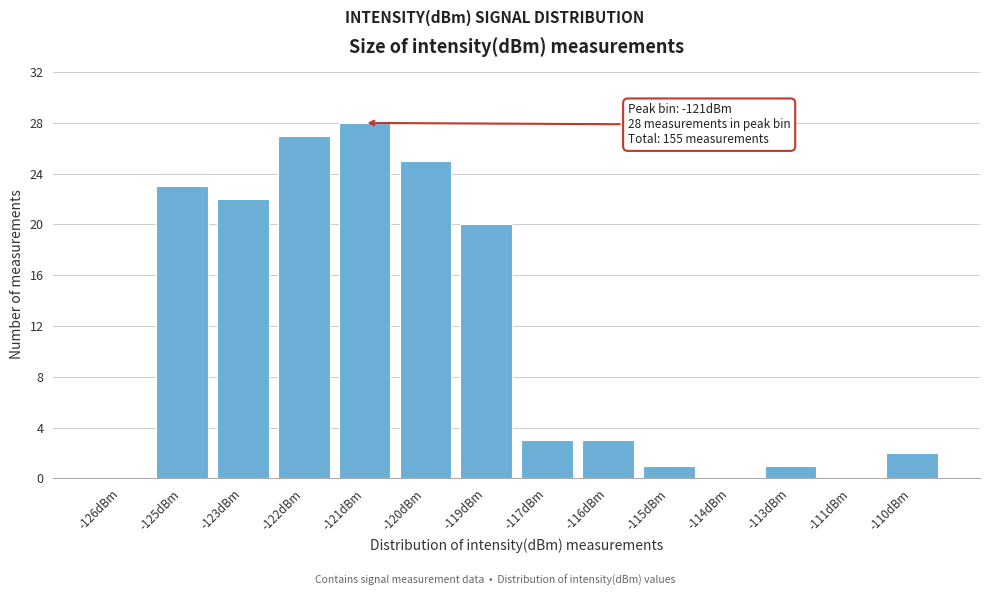

Reading left to right, list all the values displayed in this chart.

-126dBm=0	-125dBm=23	-123dBm=22	-122dBm=27	-121dBm=28	-120dBm=25	-119dBm=20	-117dBm=3	-116dBm=3	-115dBm=1	-114dBm=0	-113dBm=1	-111dBm=0	-110dBm=2